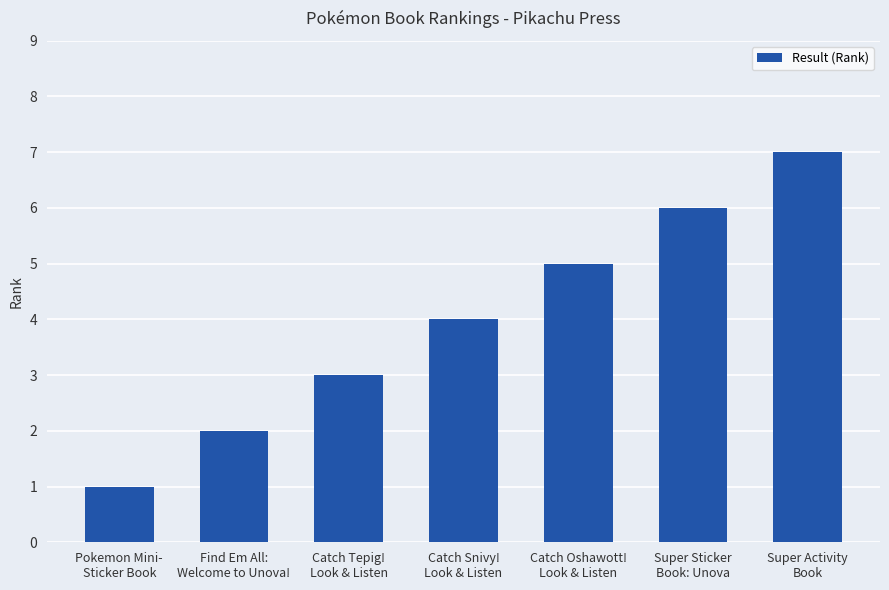

Reading right to left, transcribe all the data shown in this chart.

7	6	5	4	3	2	1